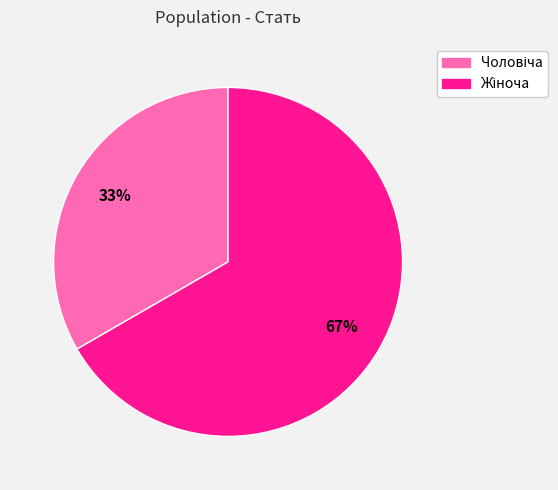

Does any single category account for the majority?

Yes